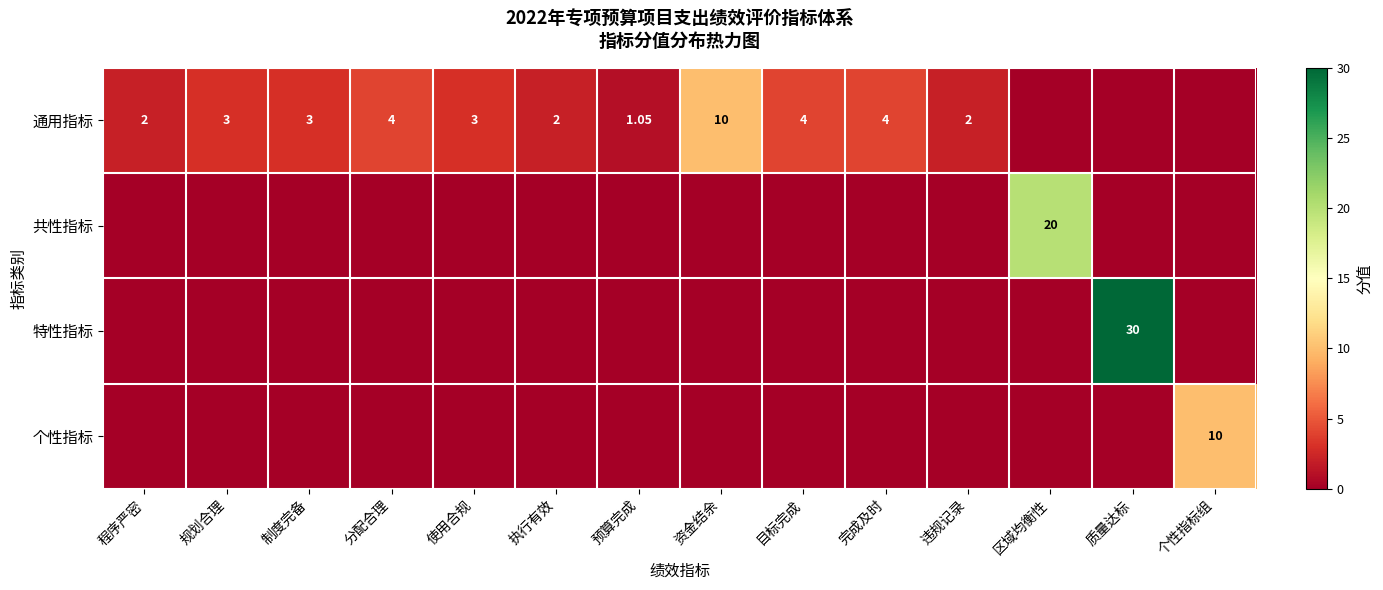

At which category does the chart reach its peak across all series?

质量达标